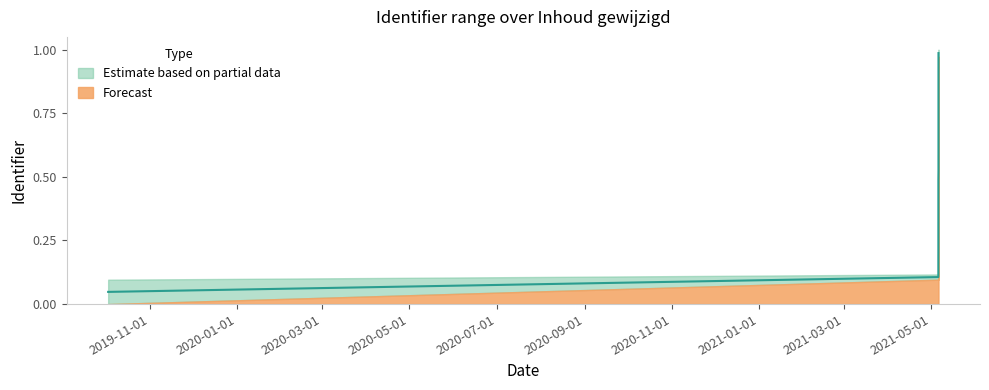

Which category has the lowest value across all series?

2019-10-03